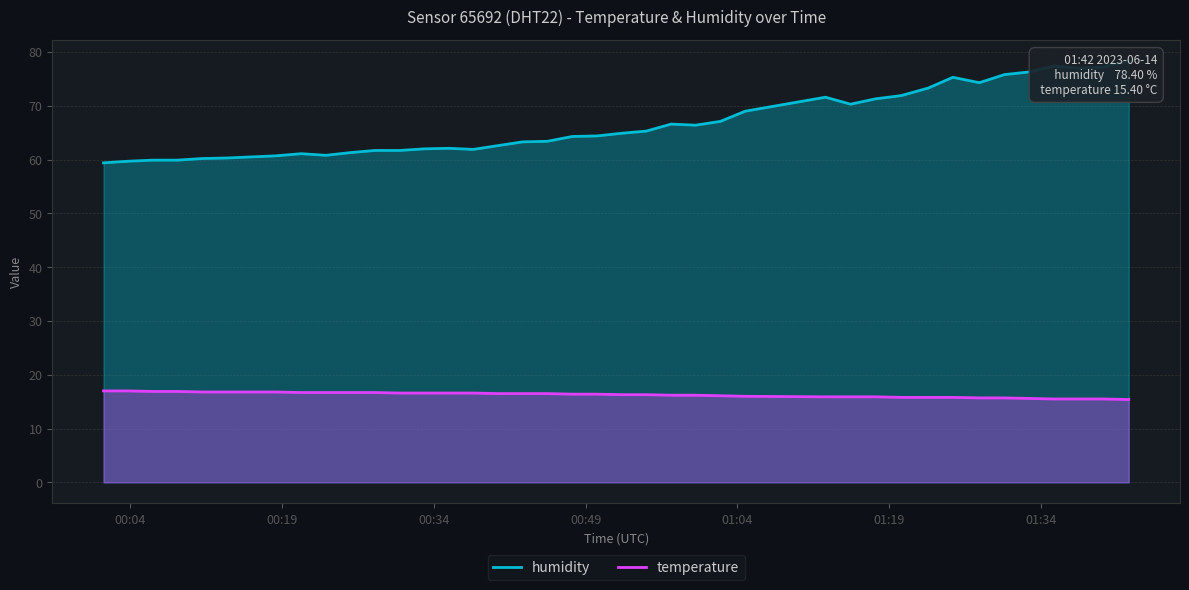

Which series has the largest total across all categories?

humidity